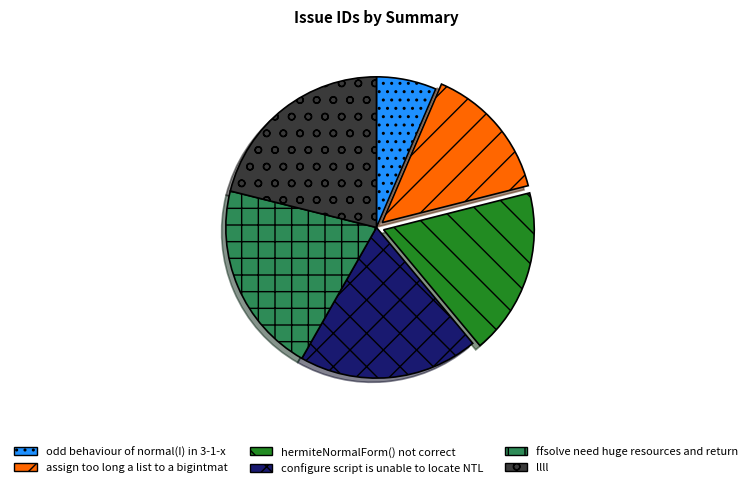

Which has a higher value, llll or configure script is unable to locate NTL?

llll